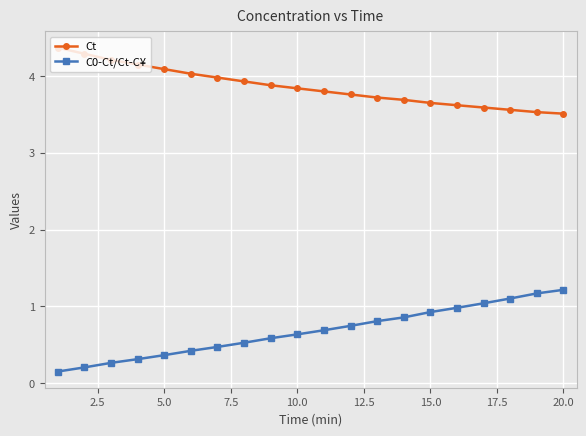

How many distinct data groups are displayed?

2